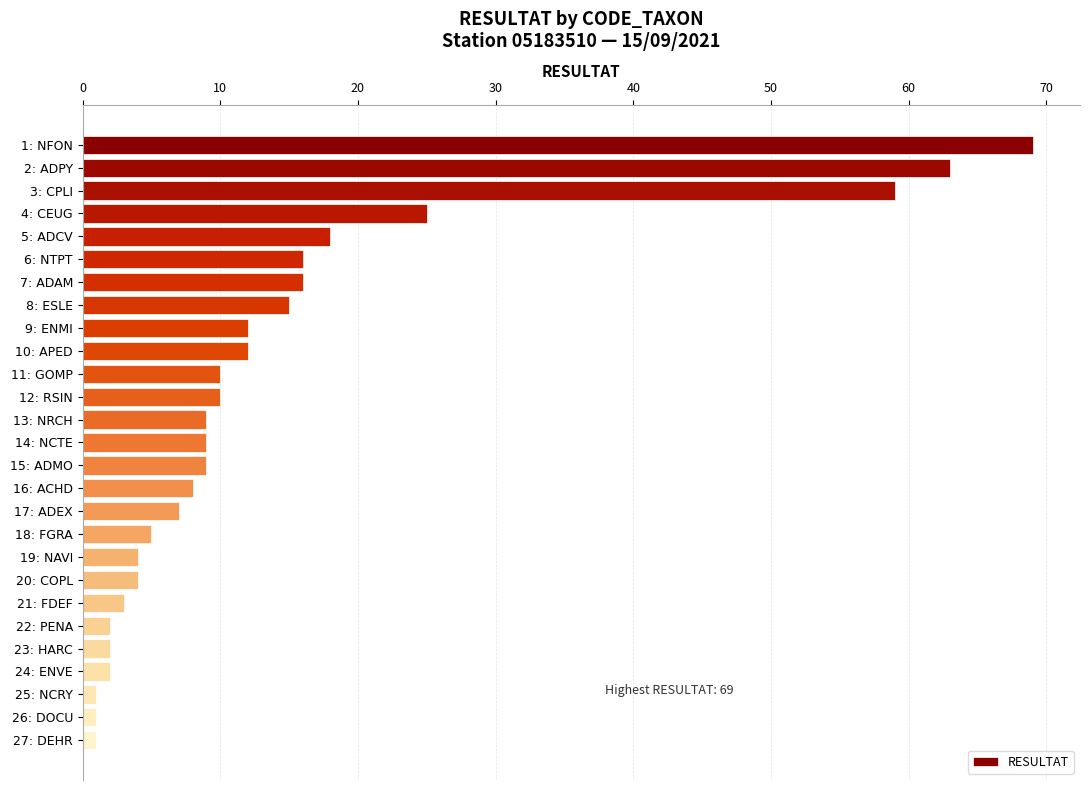

What is the difference between the maximum and minimum values?

68